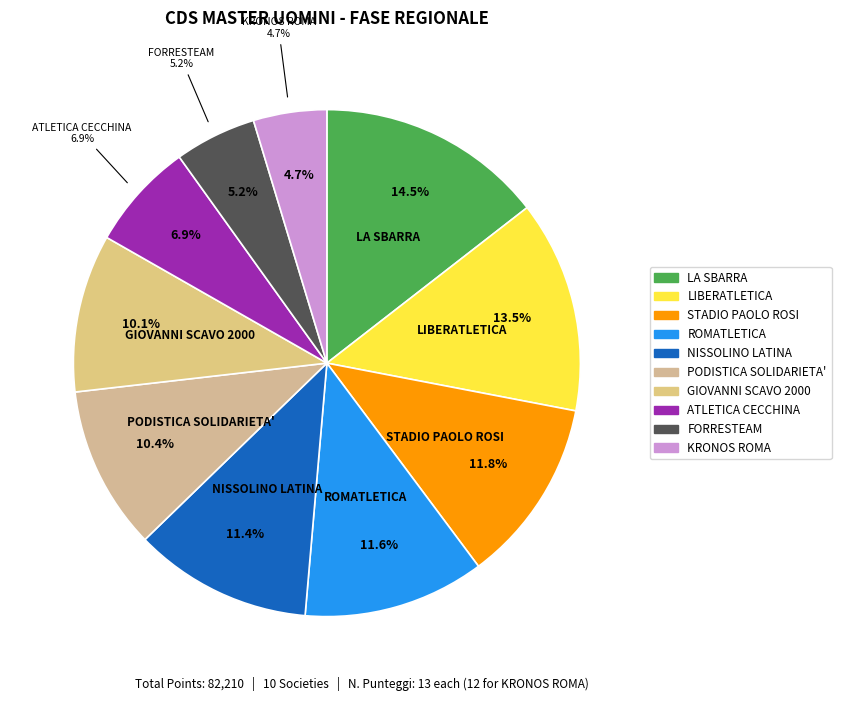

Which has a higher value, RM115 - ASD ATLETICA LA SBARRA or RM232 - ASD ROMATLETICA?

RM115 - ASD ATLETICA LA SBARRA